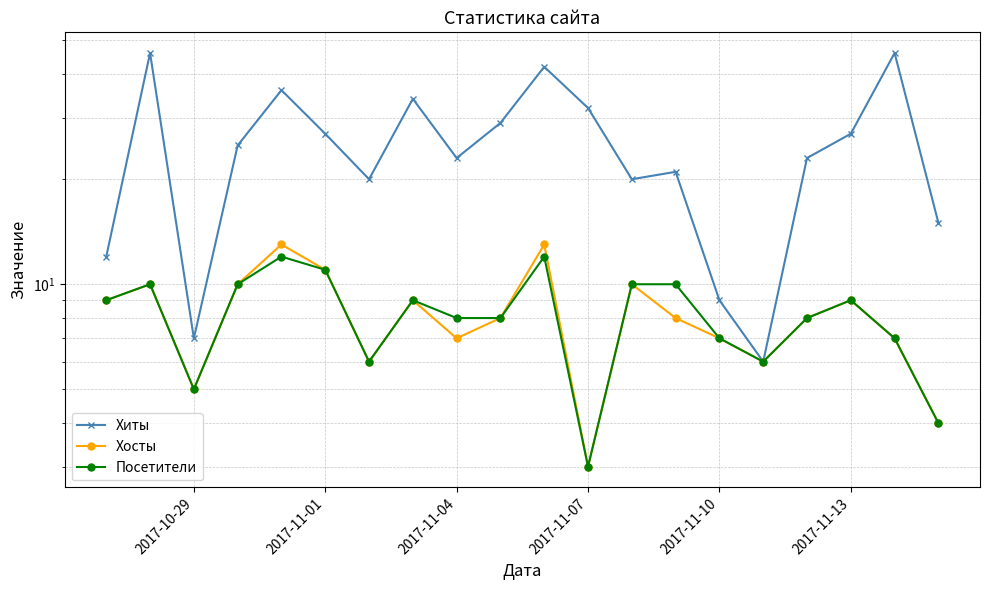

How many data points in Хосты are above 8?

9